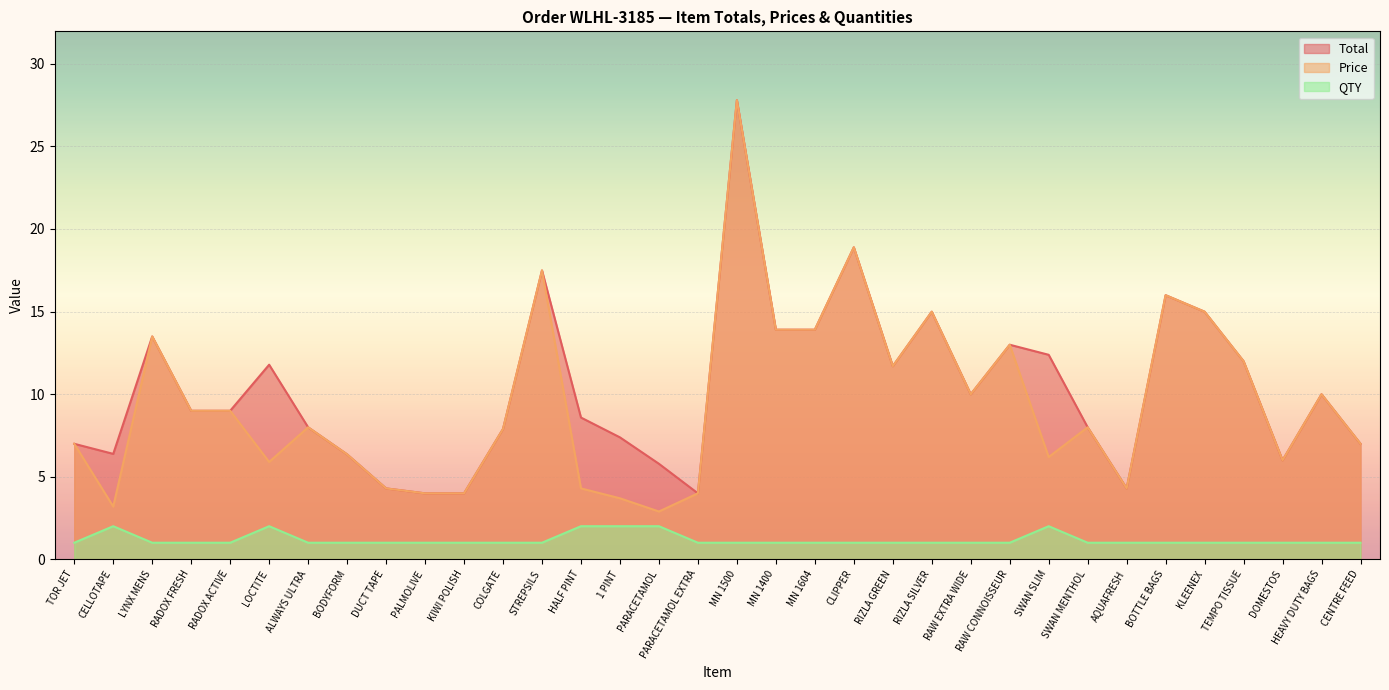

What are all the series names shown in the legend?

Total, Price, QTY